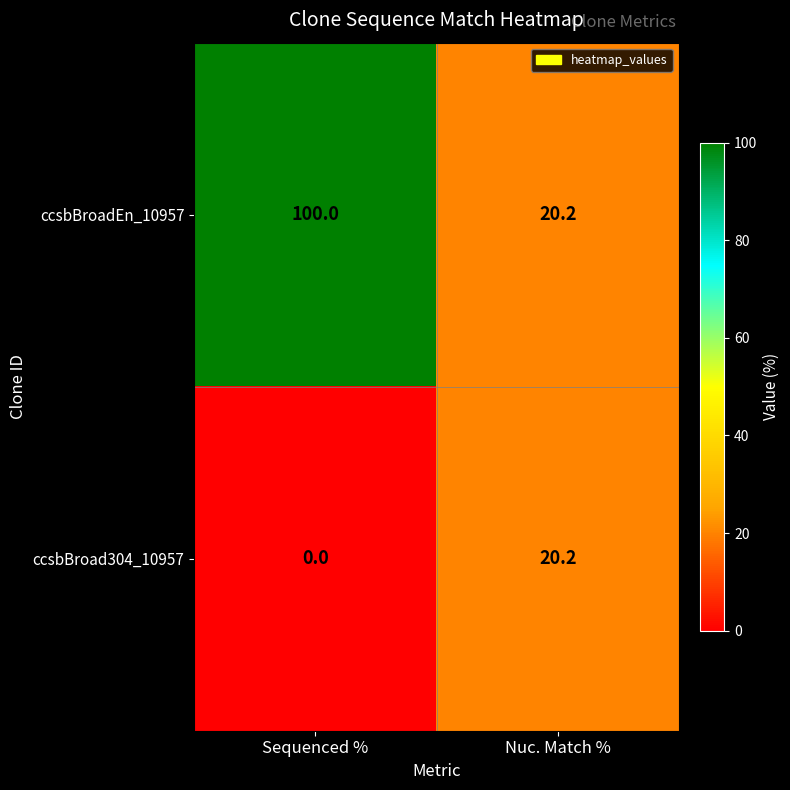

At which label does ccsbBroad304_10957 first exceed 20?

Nuc. Match %